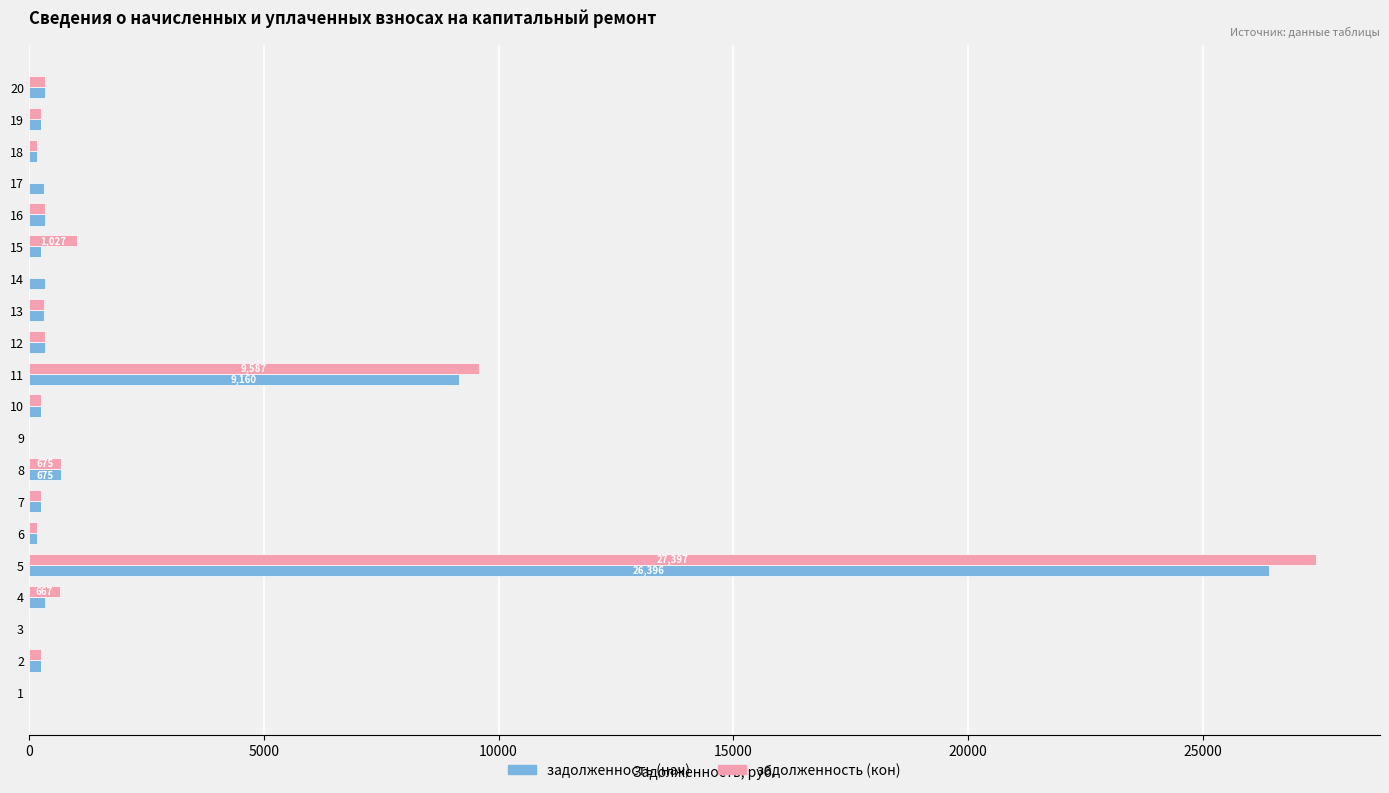

What is the sum of all задолженность (кон) values?

42077.1